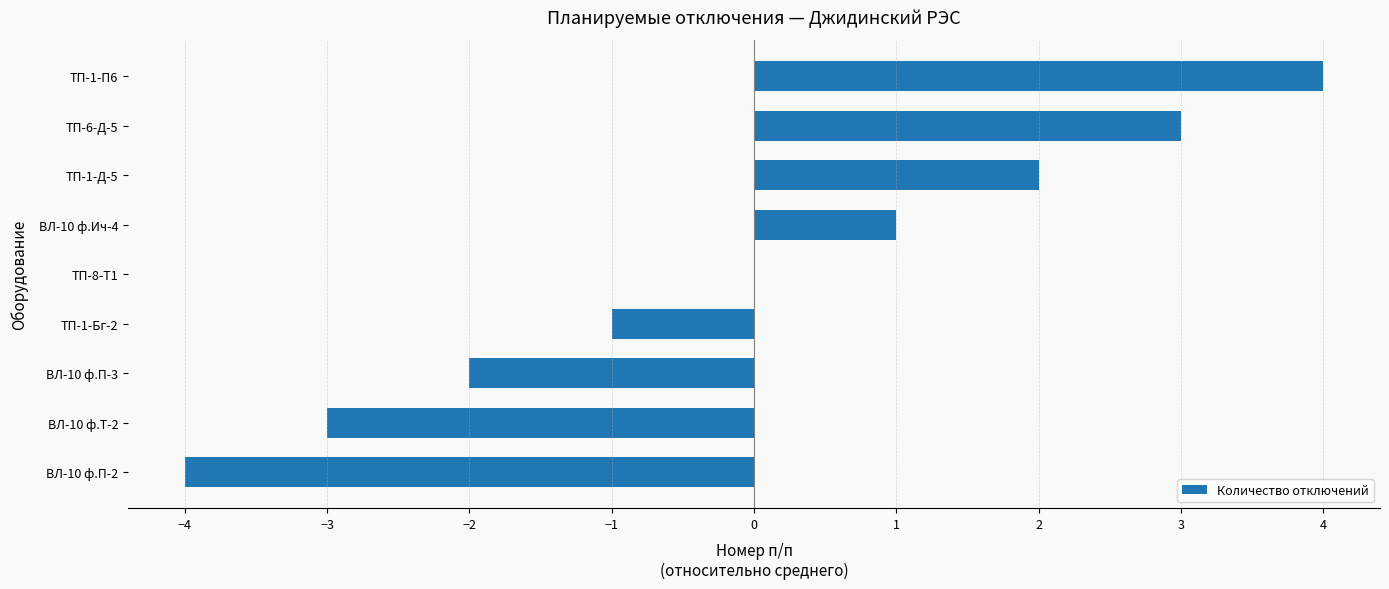

What is the change in value from ТП-8-Т1 to ТП-1-П6?

+4